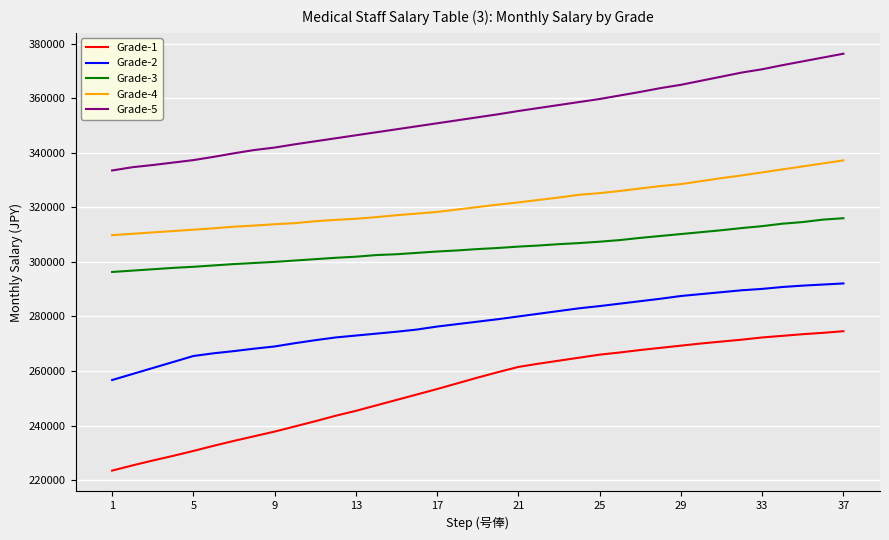

Which series has the largest range (max minus min)?

Grade-1